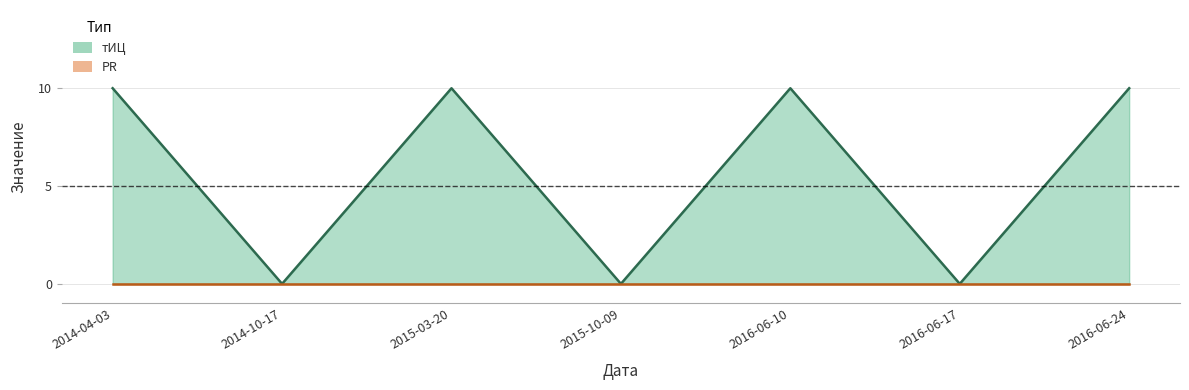

Rank the categories by value from highest to lowest.

2014-04-03, 2015-03-20, 2016-06-10, 2016-06-24, 2014-10-17, 2015-10-09, 2016-06-17